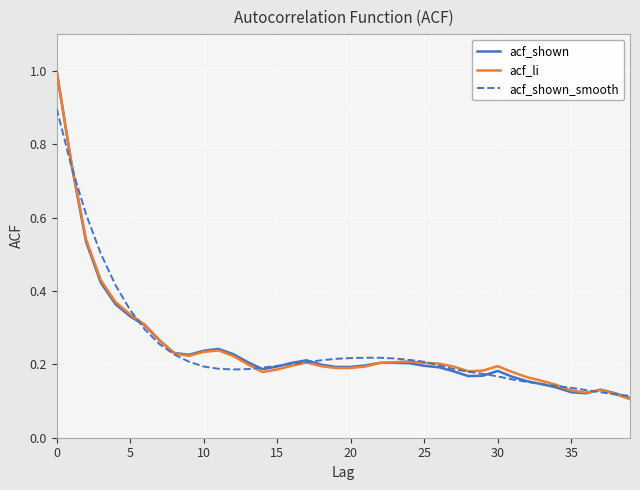

What are all the series names shown in the legend?

acf_shown, acf_li, acf_shown_smooth